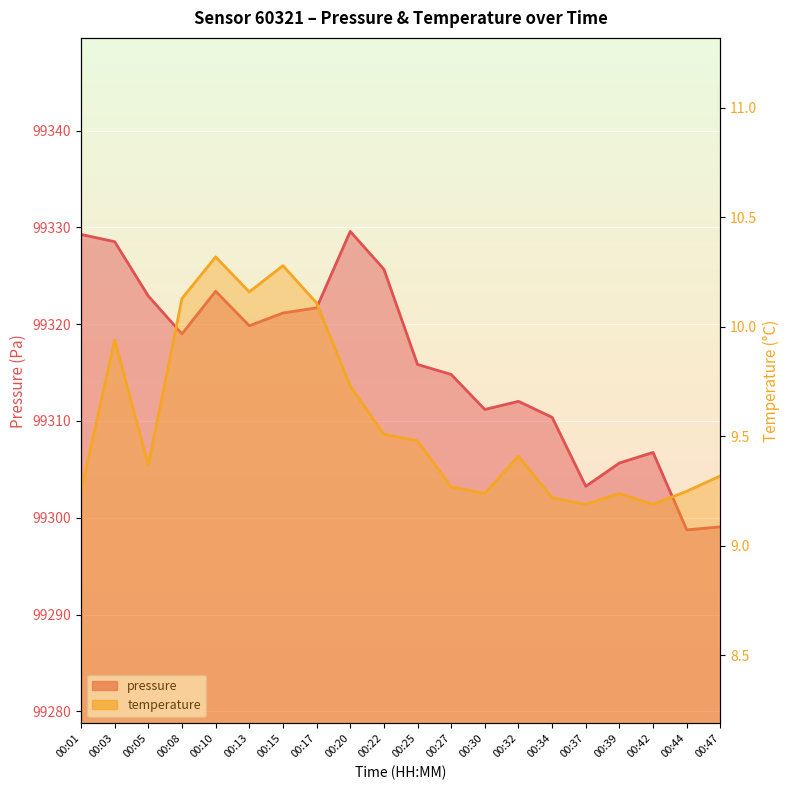

True or false: pressure has a value of 99319.8 at 00:13.

True